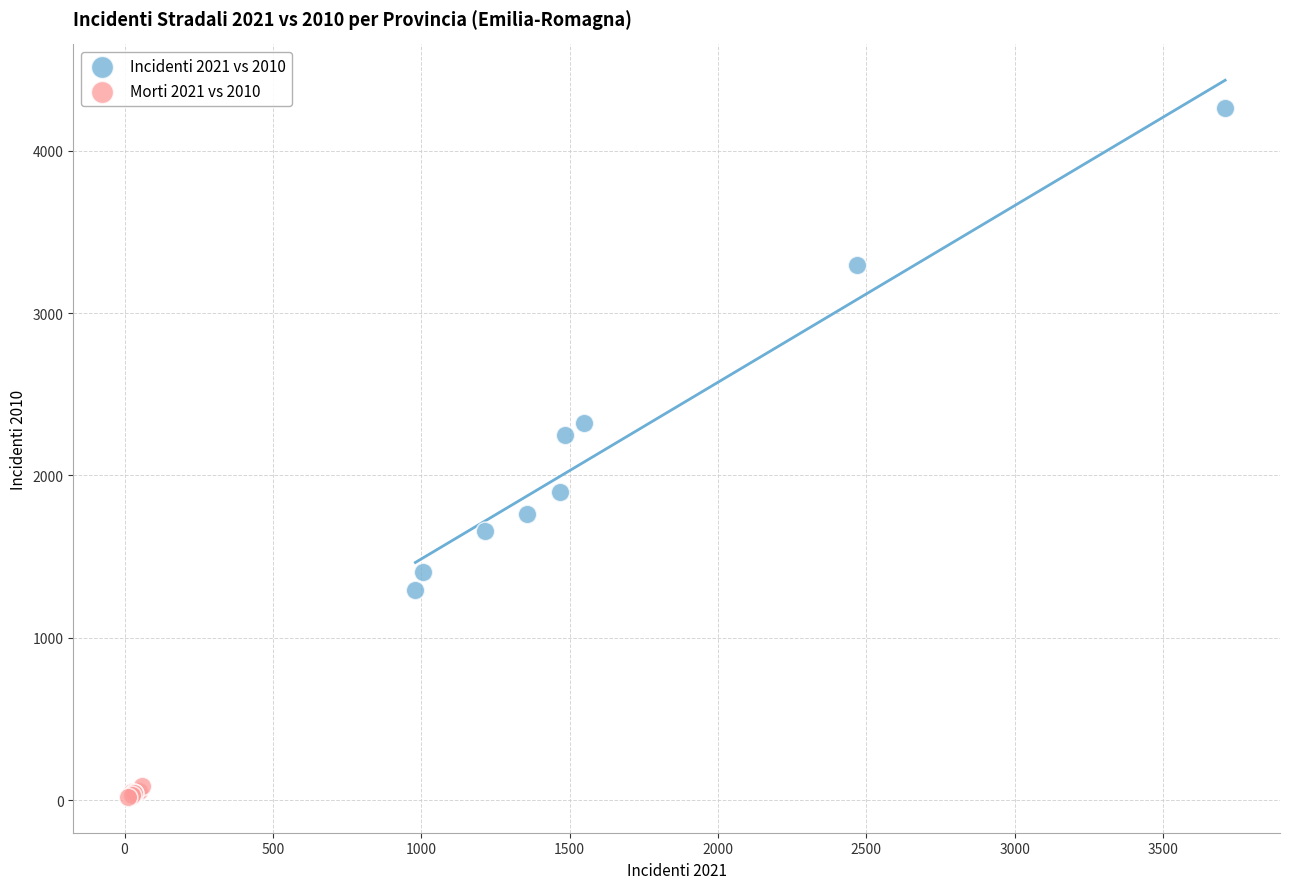

Which series has the widest spread of Y values?

Incidenti 2021 vs 2010